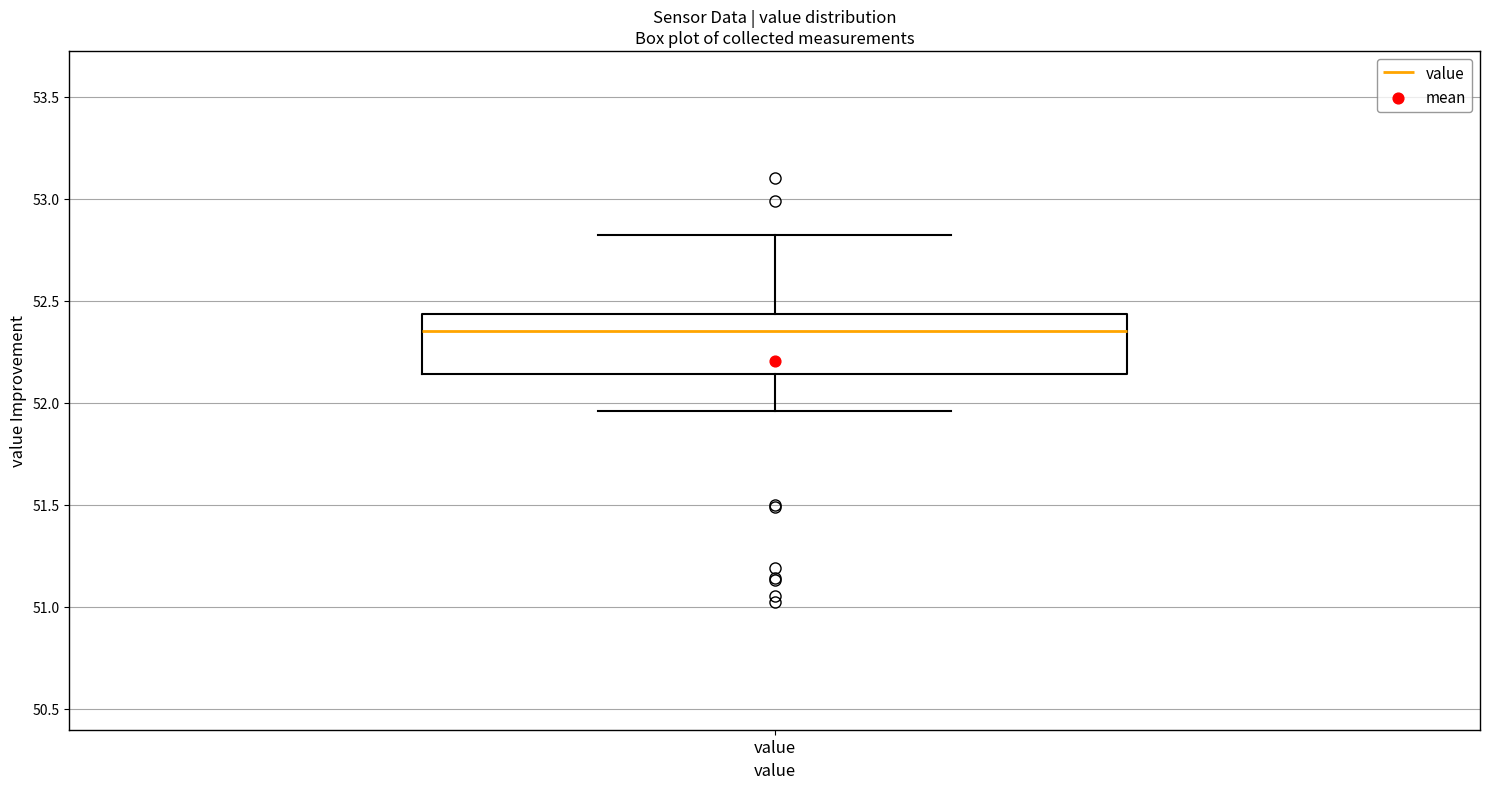

Transcribe this box plot: give where the median line is, the range the box spans, and where the two whiskers end, as read against the y-axis. The values are not printed on the chart, so give them approximately, as read against the axis.

median 52.35, box 52.15 to 52.45, whiskers 51.95 to 52.80